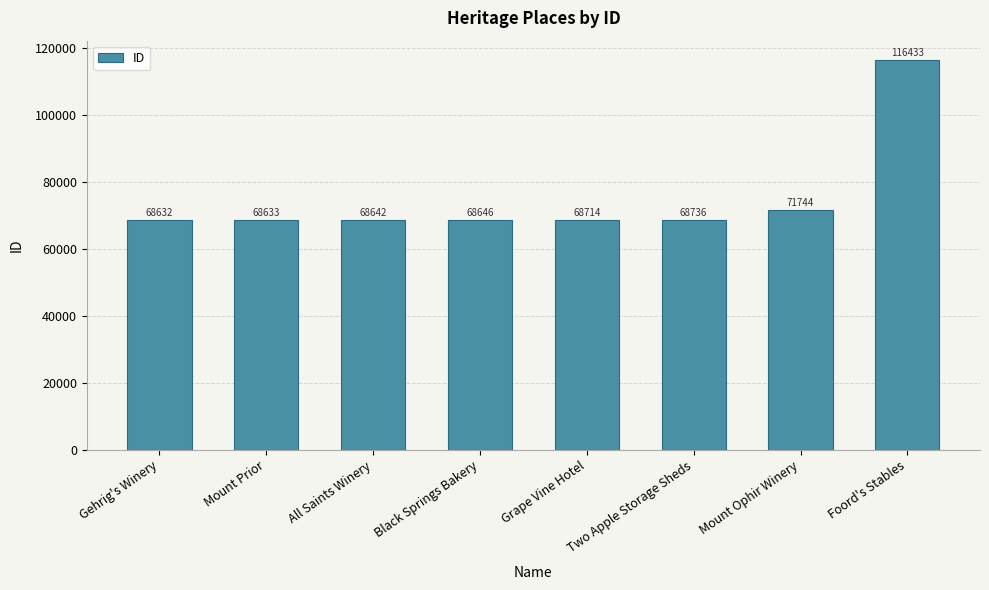

Approximately how many times larger is the value at Mount Prior compared to Foord's Stables?

0.6